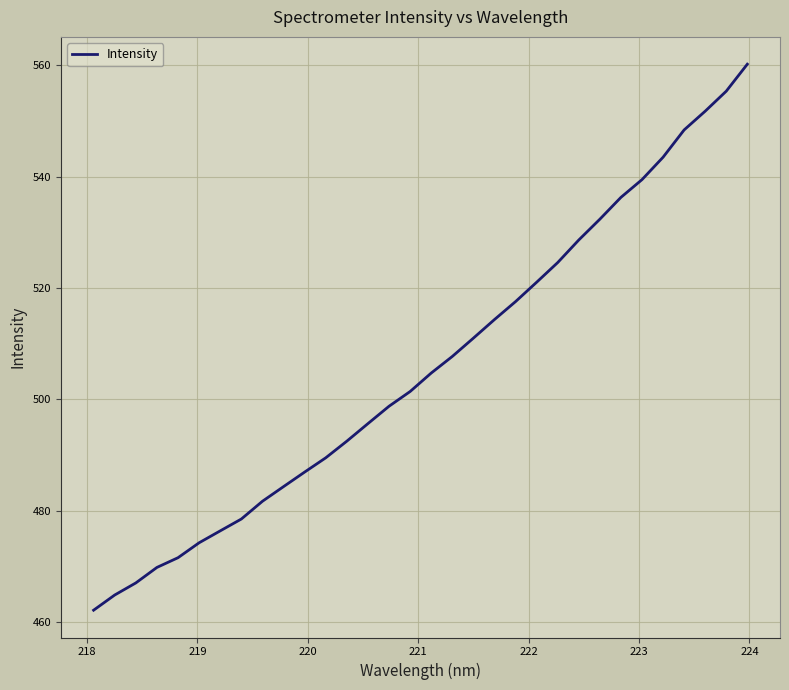

What is the difference between the maximum and minimum values?

98.1